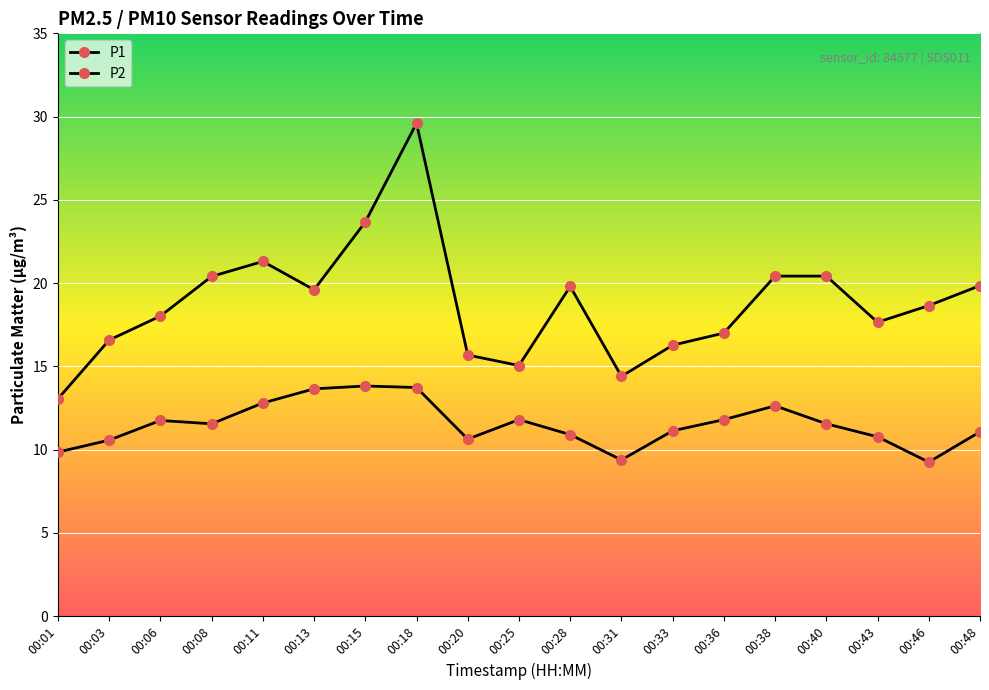

Between 00:06 and 00:25, which is larger?

00:06